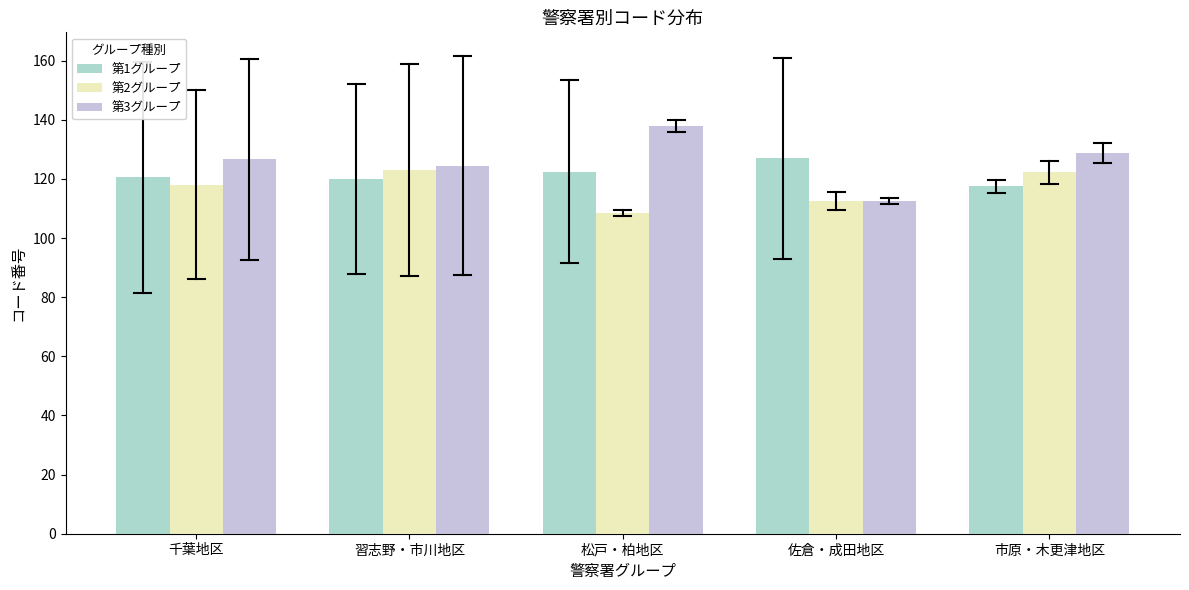

What is the difference between the maximum and minimum values in the 第2グループ series?

14.5